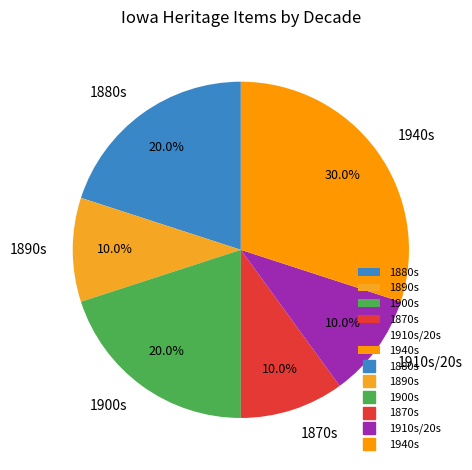

Combined, do 1900s and 1890s account for over 50%?

No